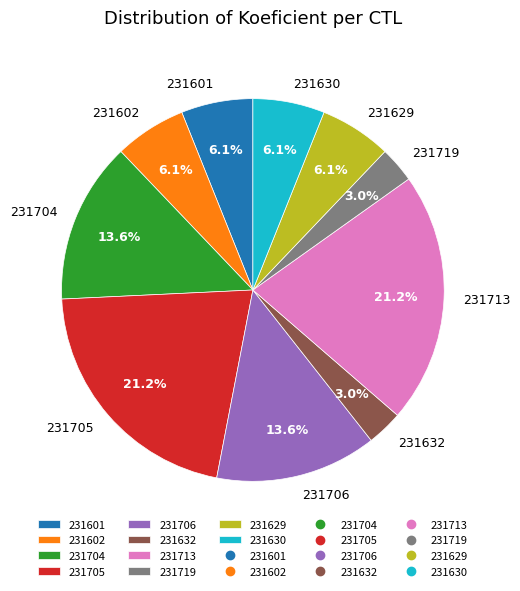

Approximately how many times larger is the value at 231630 compared to 231601?

1.0